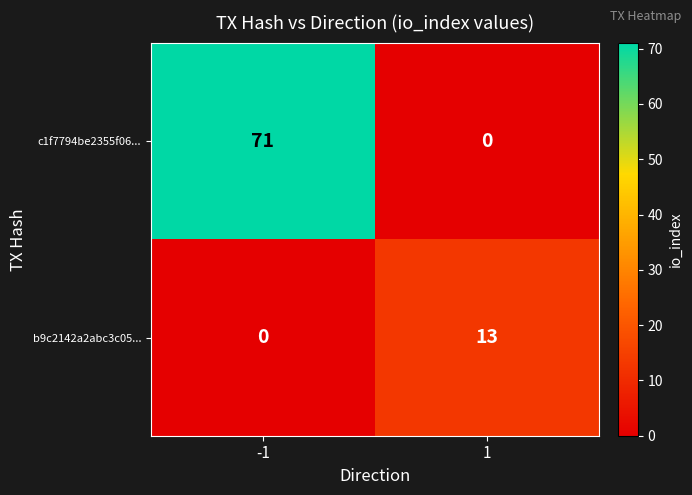

What value does the c1f7794be2355f06... series have at -1?

71